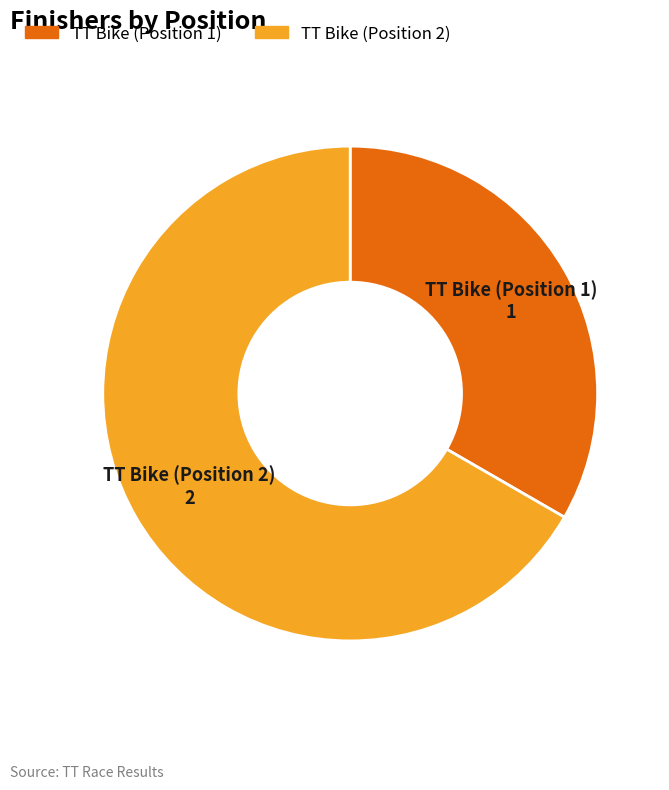

Rank the categories by value from lowest to highest.

TT Bike (Position 1), TT Bike (Position 2)